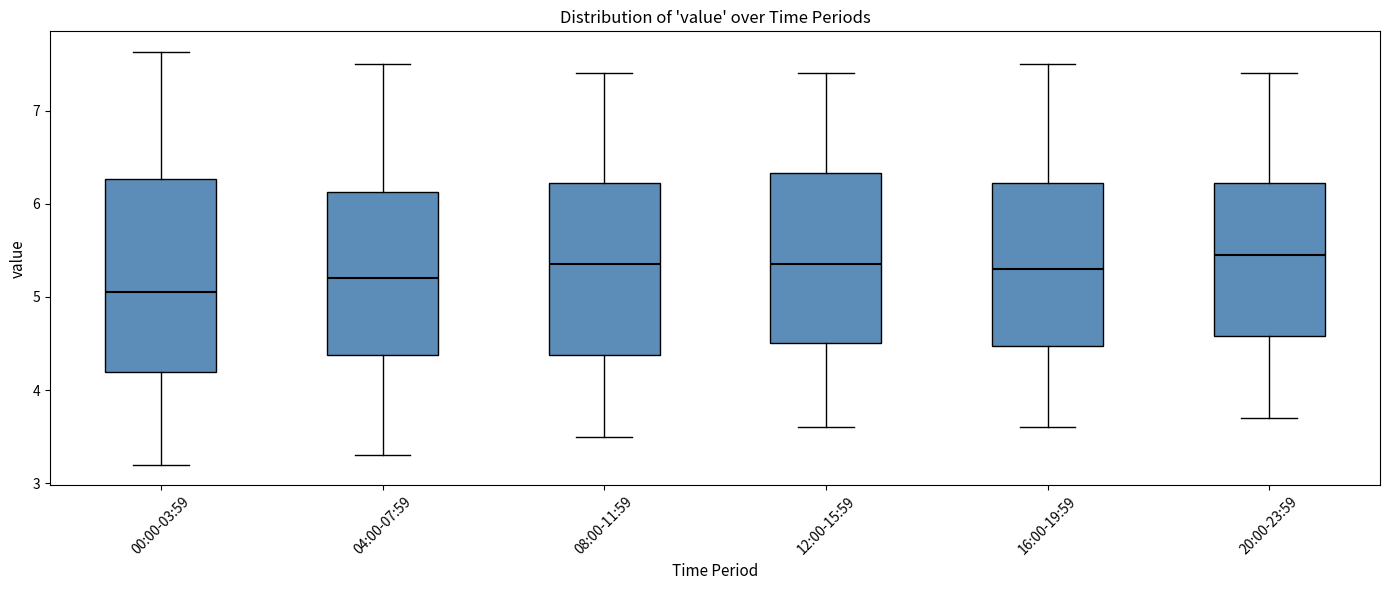

Which box has the highest median line?

20:00-23:59